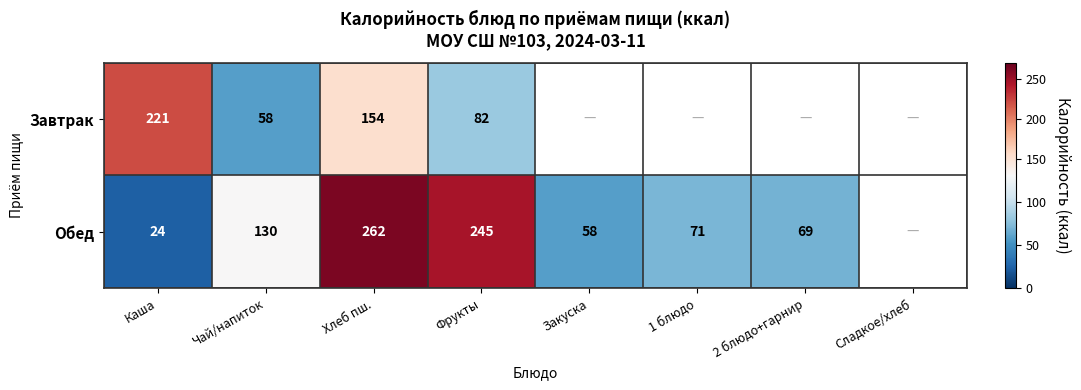

How many data points does each series have?

8